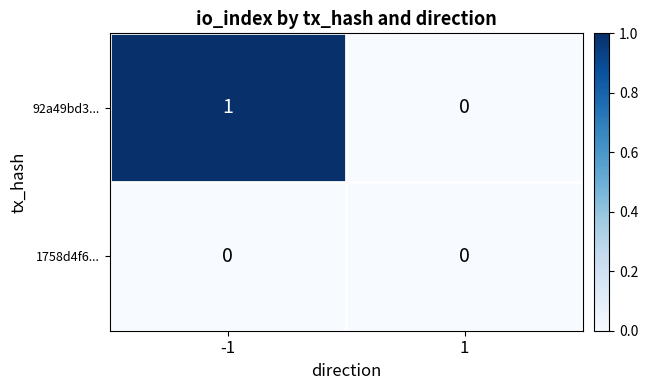

Which series has the widest spread of values?

92a49bd3...